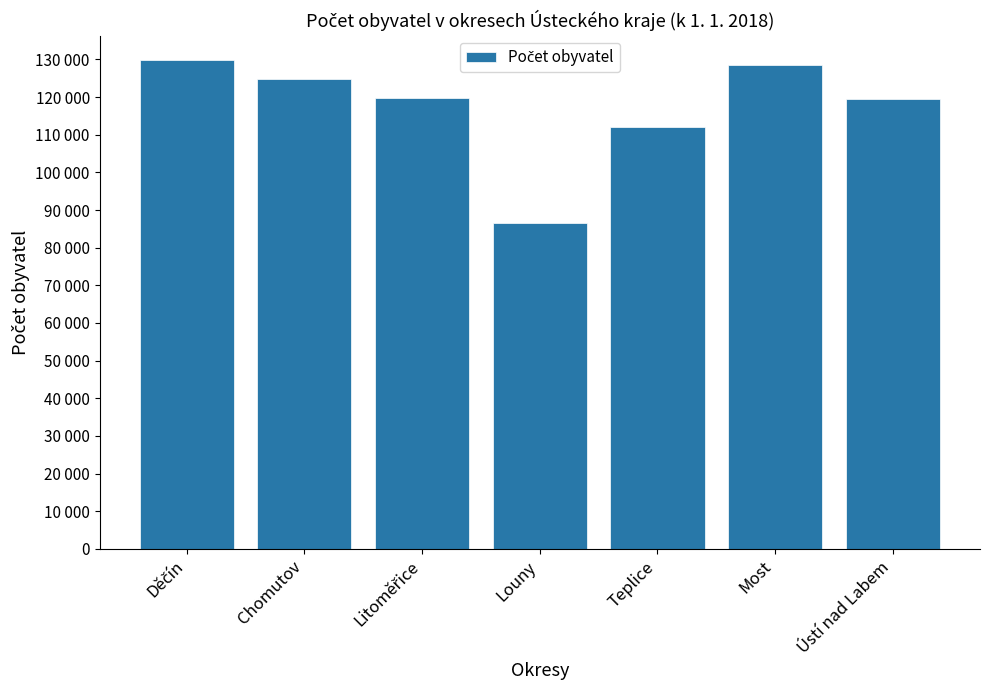

Rank the categories by value from highest to lowest.

Děčín, Most, Chomutov, Litoměřice, Ústí nad Labem, Teplice, Louny